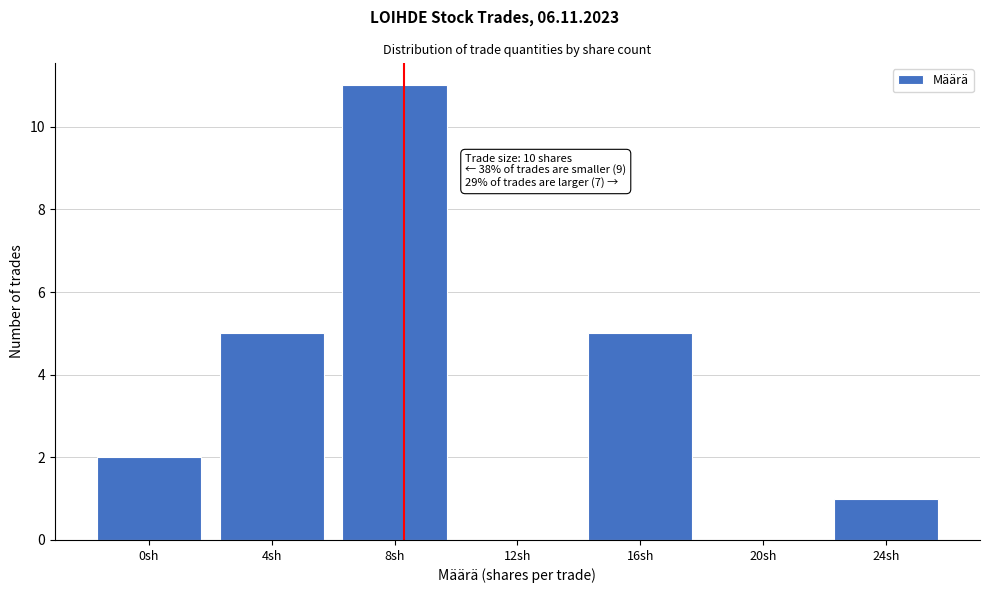

Reading left to right, extract all data points from this chart.

0sh=2	4sh=5	8sh=11	12sh=0	16sh=5	20sh=0	24sh=1